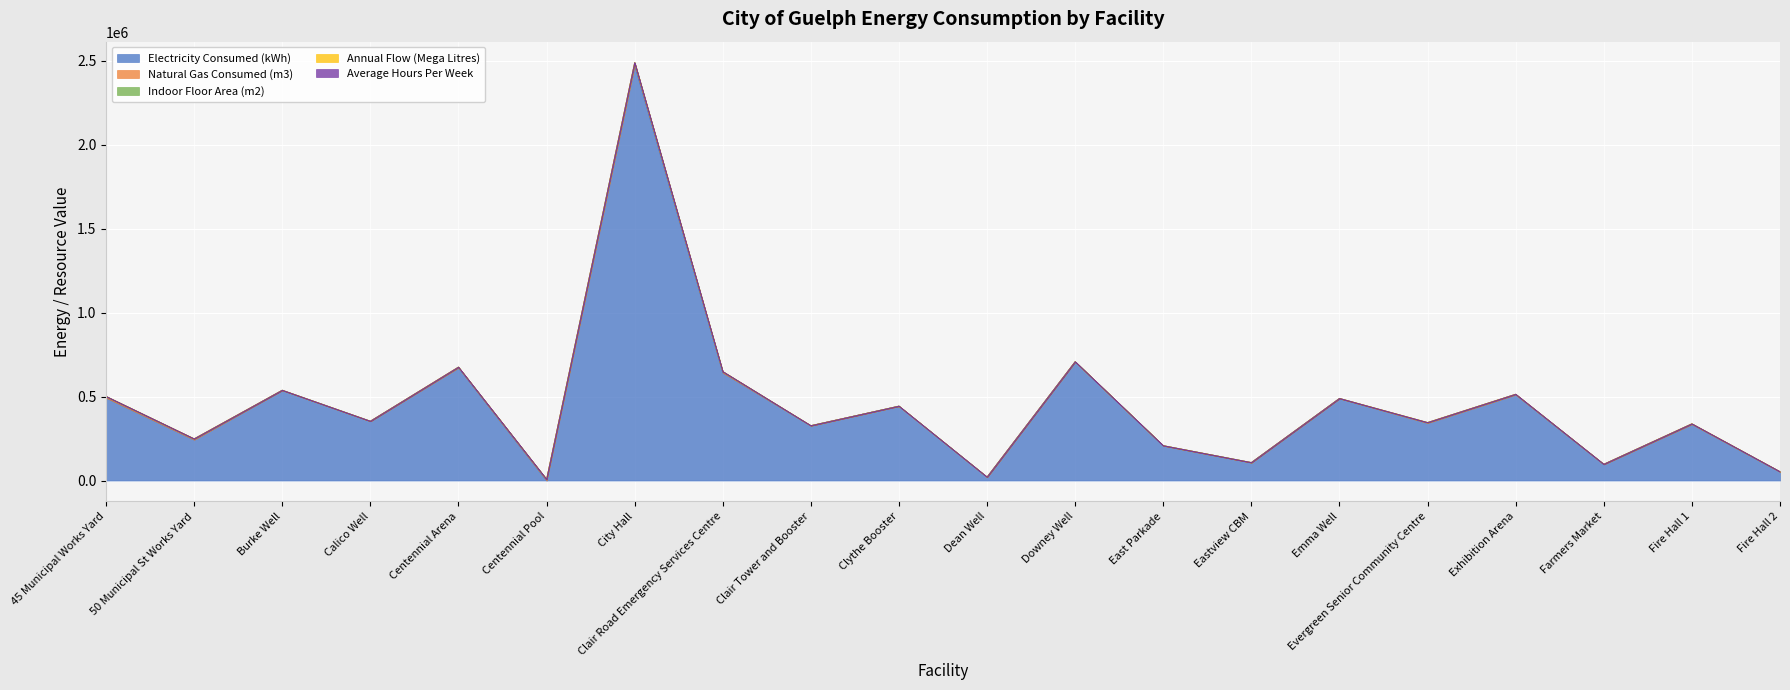

Which category has the highest value in the Natural Gas Consumed (m3) series?

City Hall